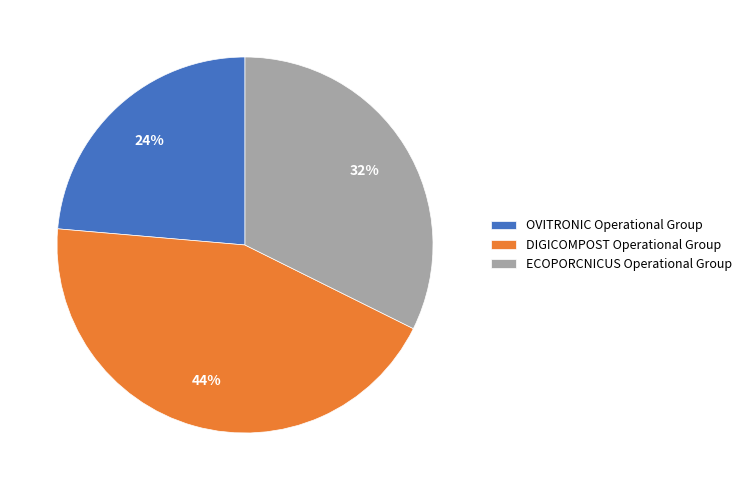

Approximately how many times larger is the value at OVITRONIC compared to DIGICOMPOST?

0.5